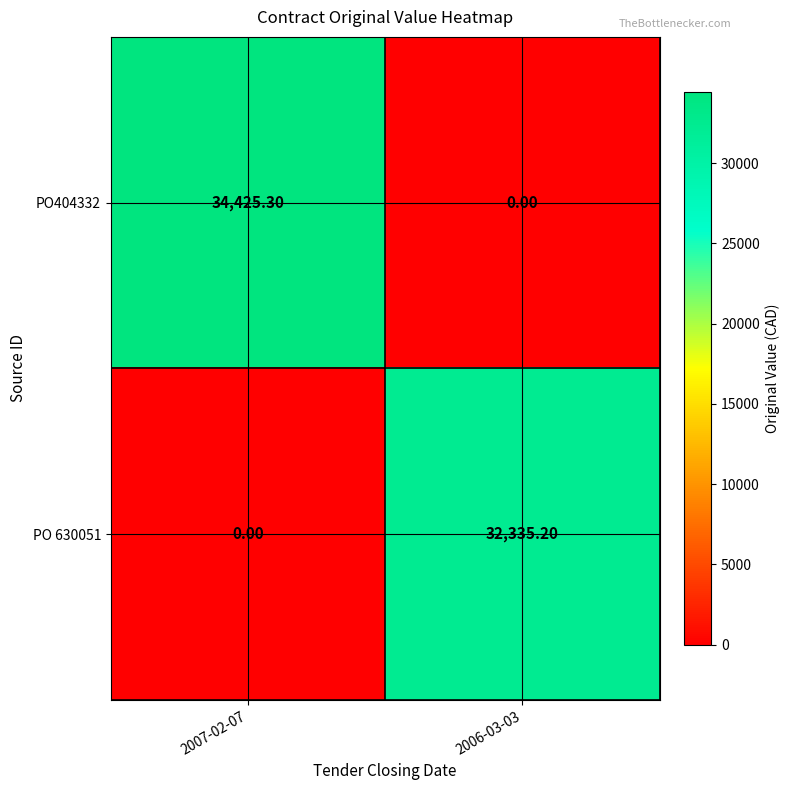

What is the difference between the highest and lowest values at 2007-02-07?

34425.3